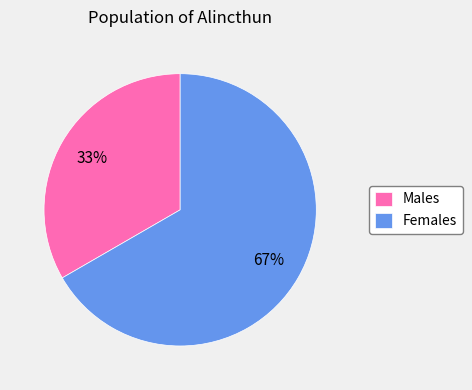

Is the sum of Females and Males greater than half?

Yes